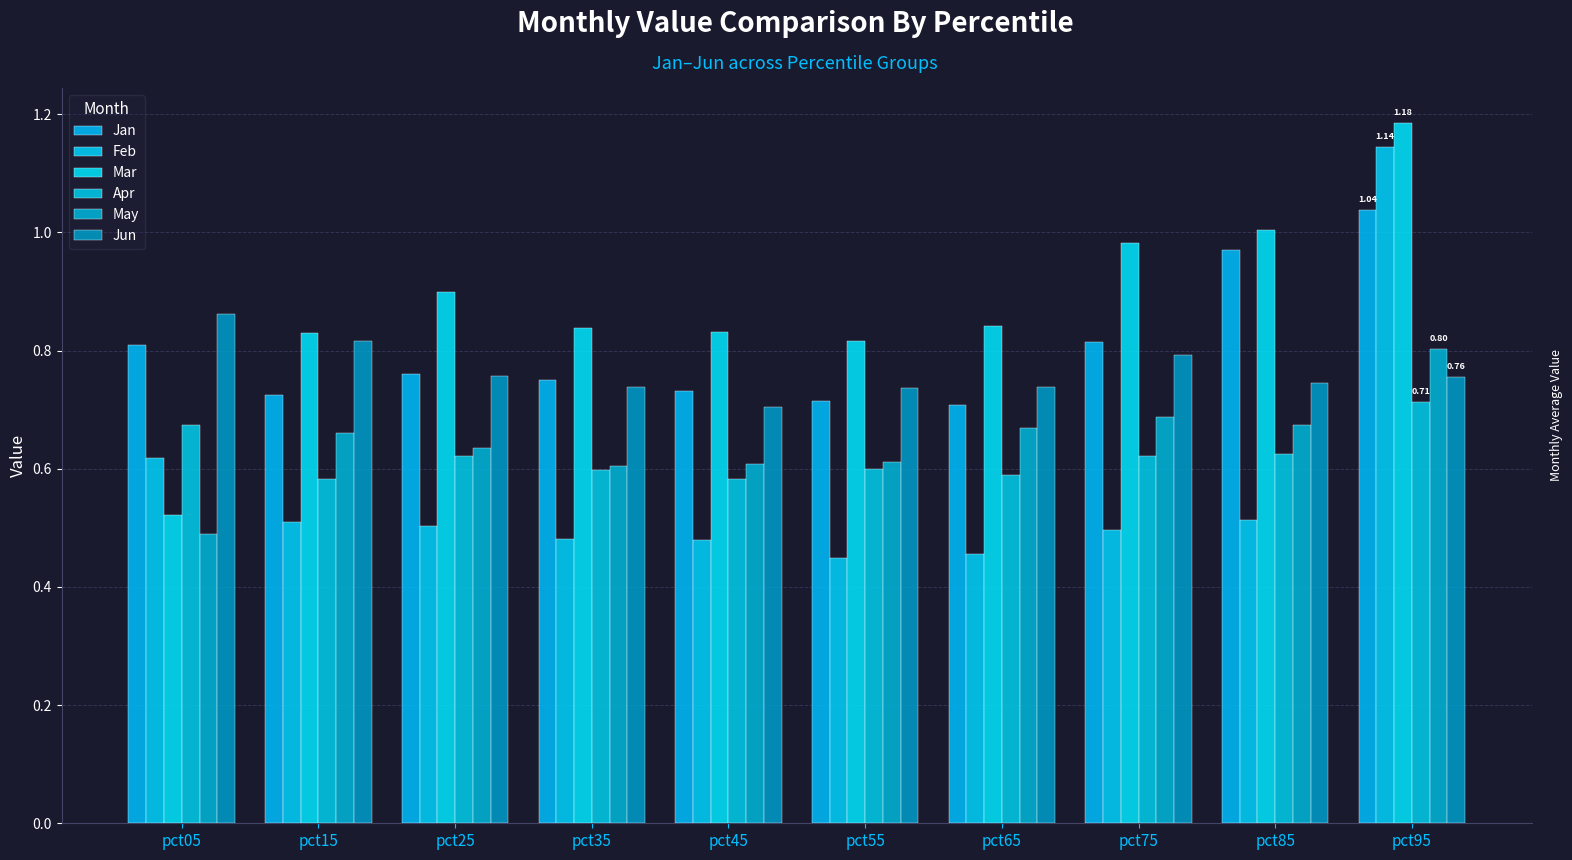

What value does the Jun series have at pct45?

0.7